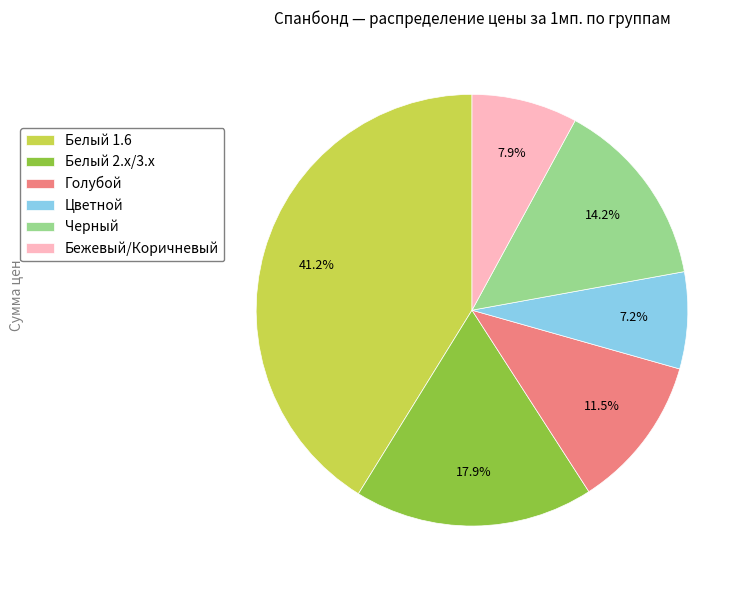

Does Голубой account for over 50% of the chart?

No